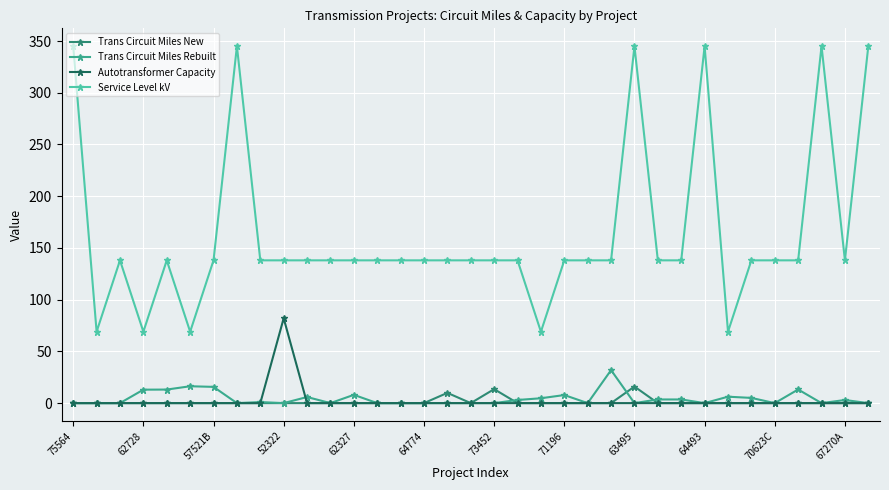

True or false: Service Level kV has more than 0 points higher than both neighbors.

True